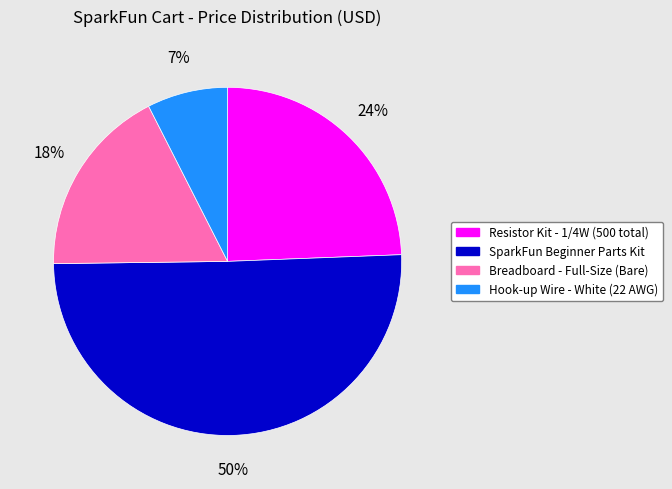

To the nearest percent, what is the combined percentage of Resistor Kit - 1/4W (500 total) and SparkFun Beginner Parts Kit?

75%